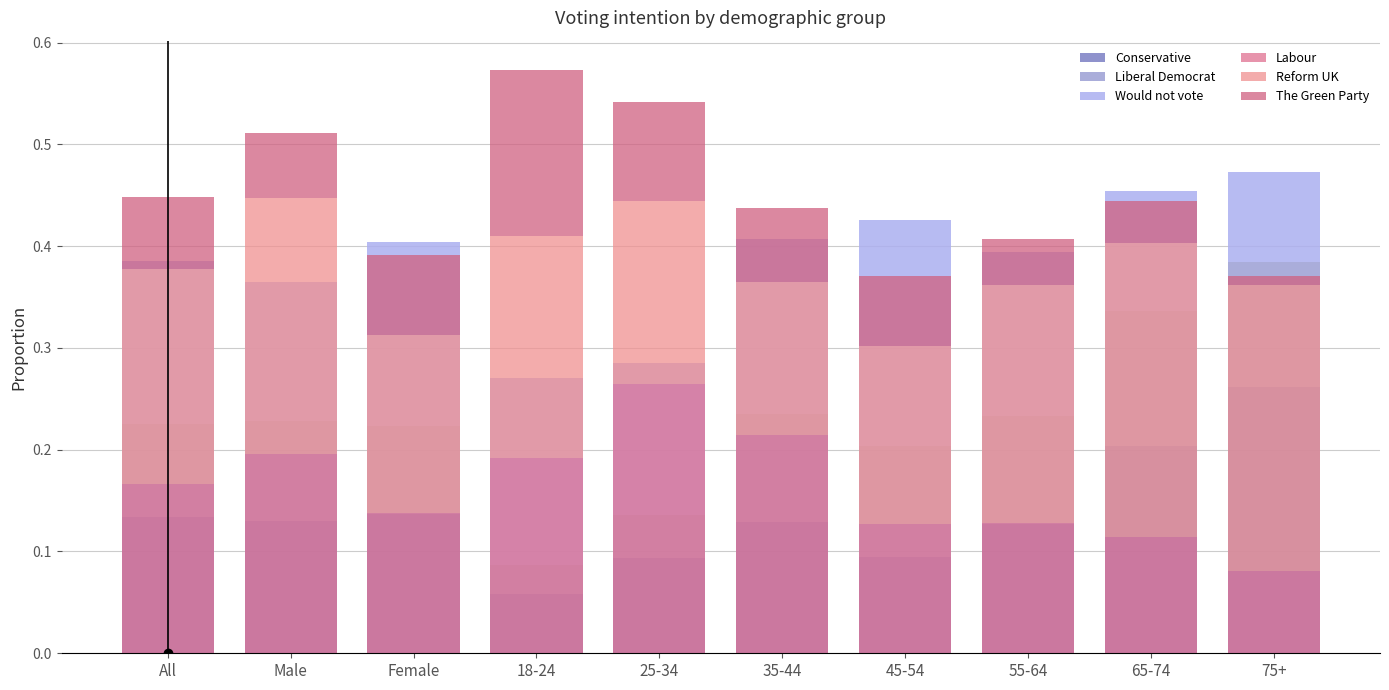

What position from the left is 55-64?

8